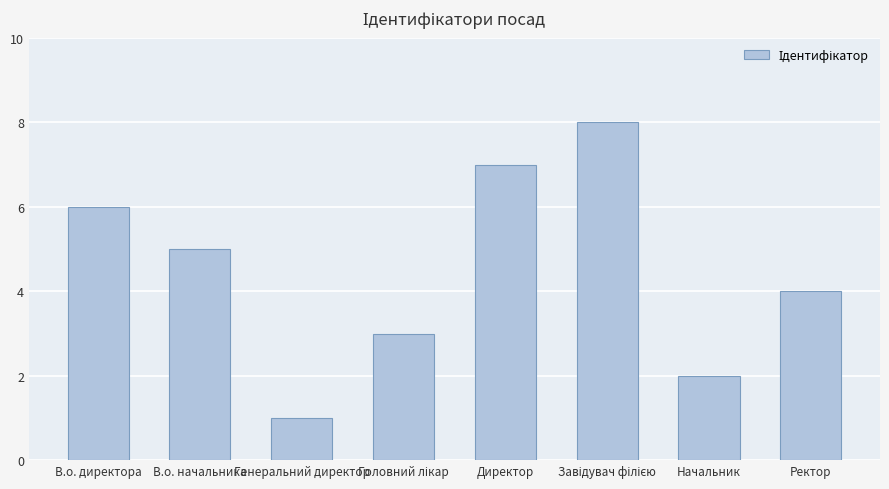

What is the sum of the values at В.о. директора and Ректор?

10